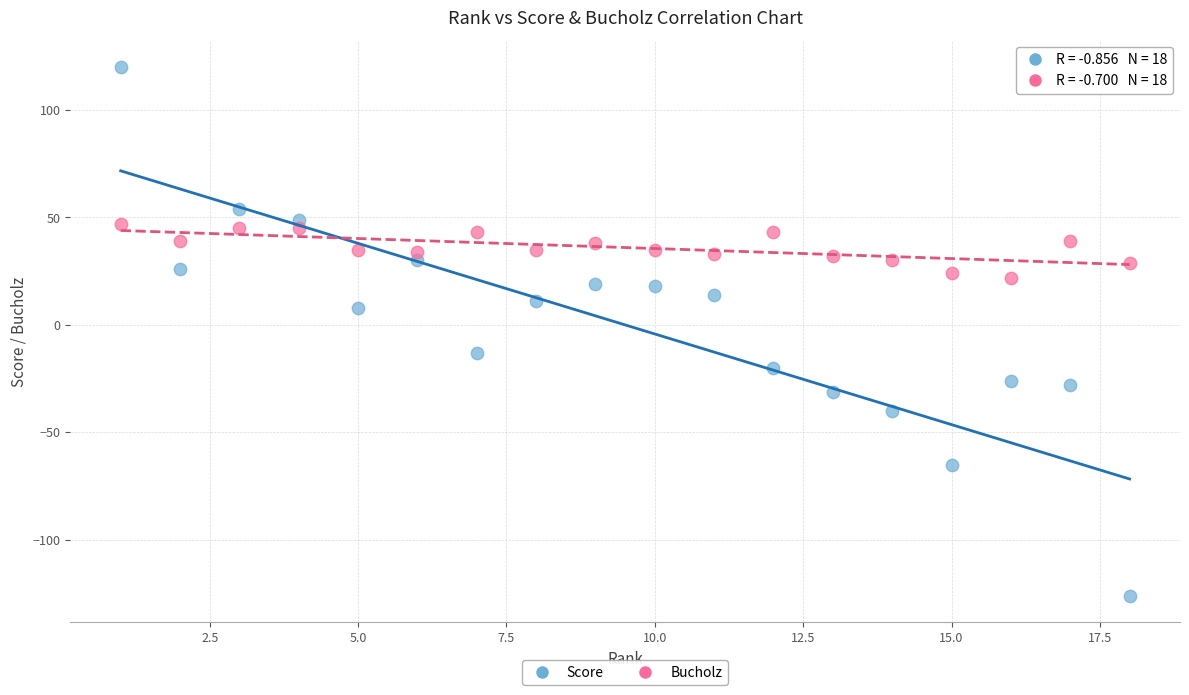

Which series contains the highest Y value?

Score